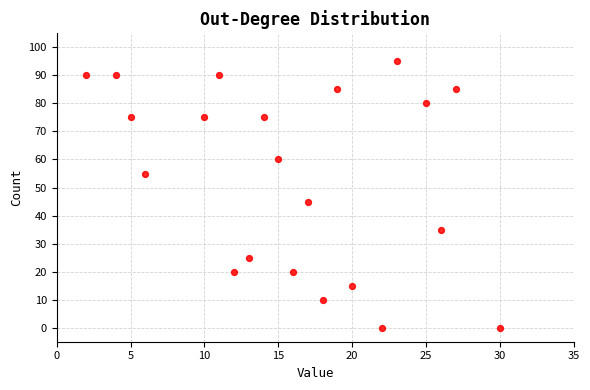

What Y value in the scatter plot is closest to 47?

45